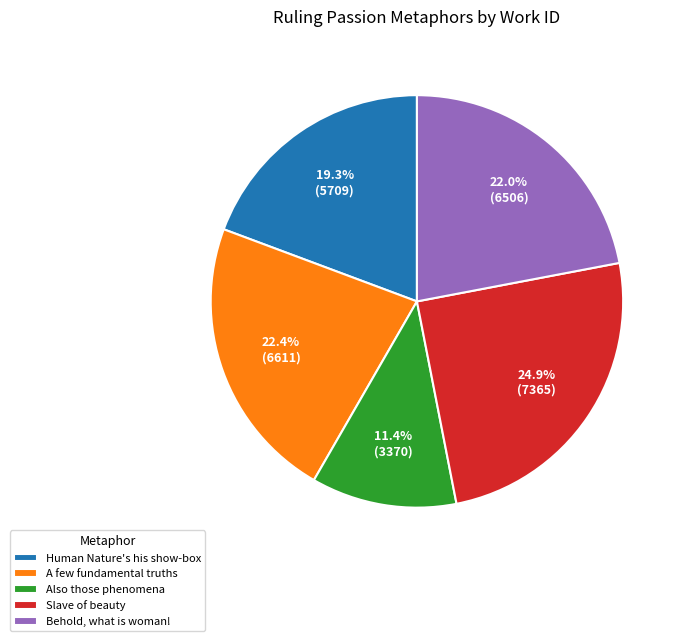

Rank the categories by value from highest to lowest.

Slave of beauty, A few fundamental truths, Behold, what is woman!, Human Nature's his show-box, Also those phenomena